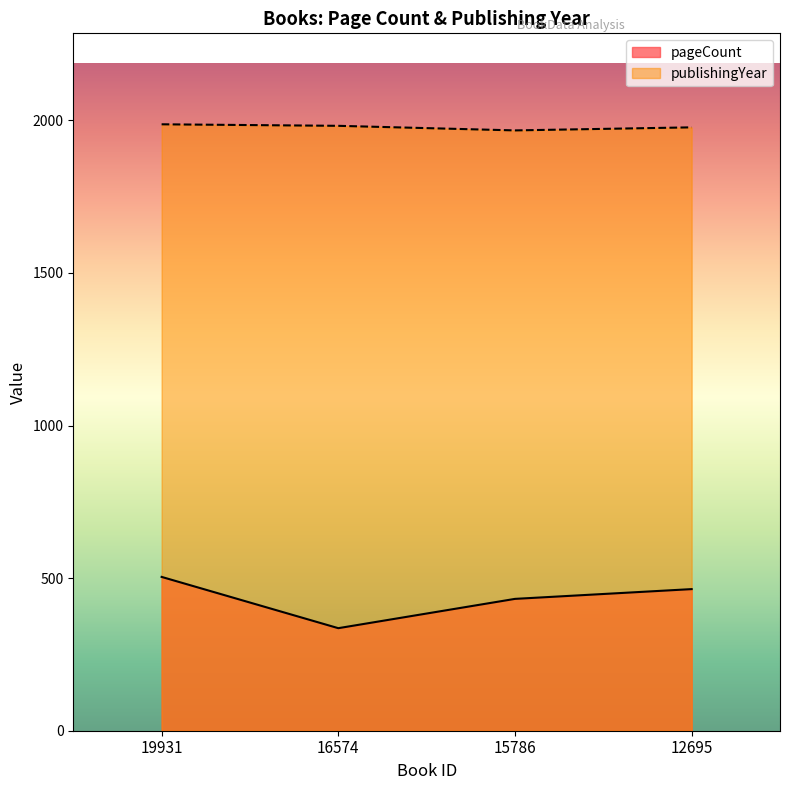

True or false: publishingYear and pageCount cross at least once.

False